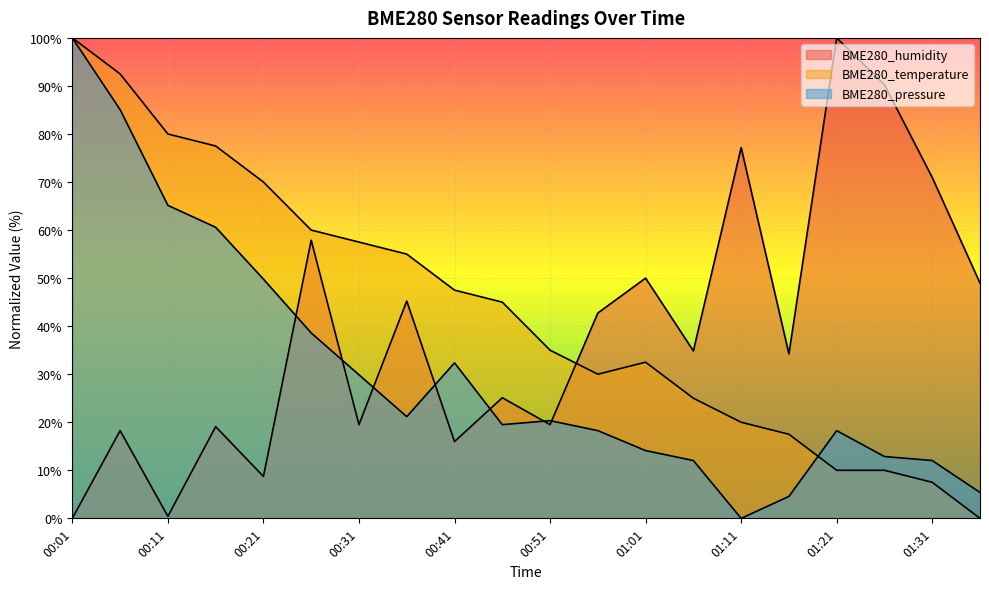

Which series changed the most between 00:26 and 01:36?

BME280_temperature